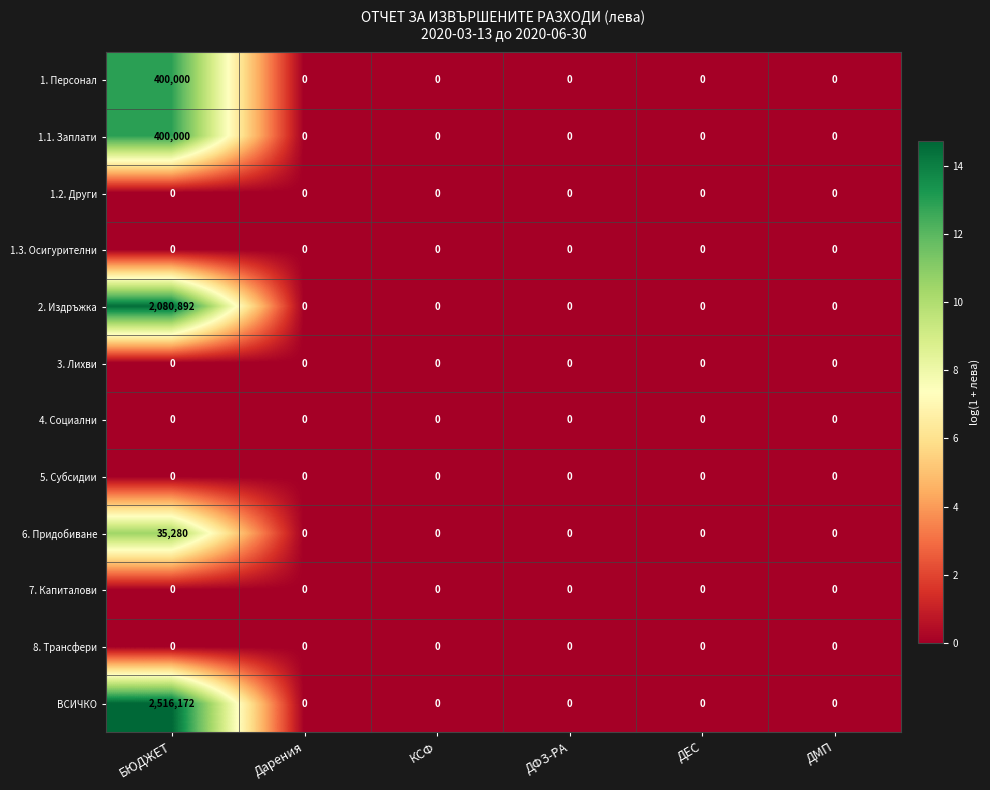

Is it true that 3. Лихви equals 0 at ДМП?

True